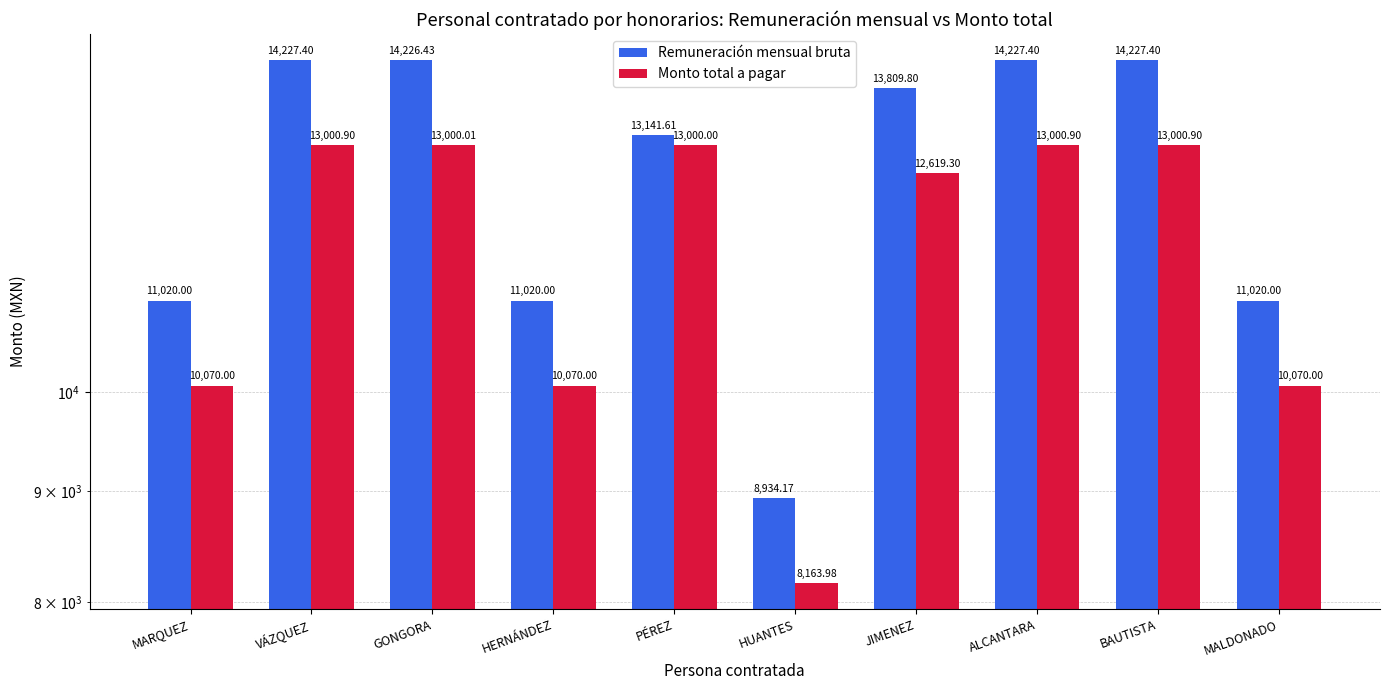

What is the sum of all Remuneración mensual bruta values?

125854.2